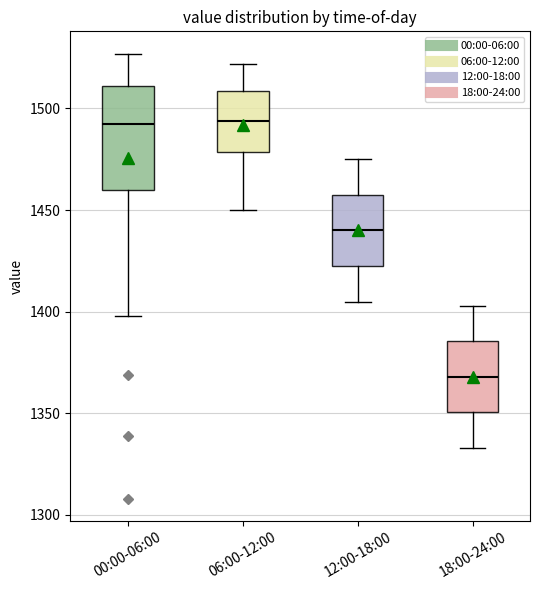

Where is the upper edge of the box for 06:00-12:00 on the y-axis? The values are not printed on the chart, so give them approximately, as read against the axis.

1510